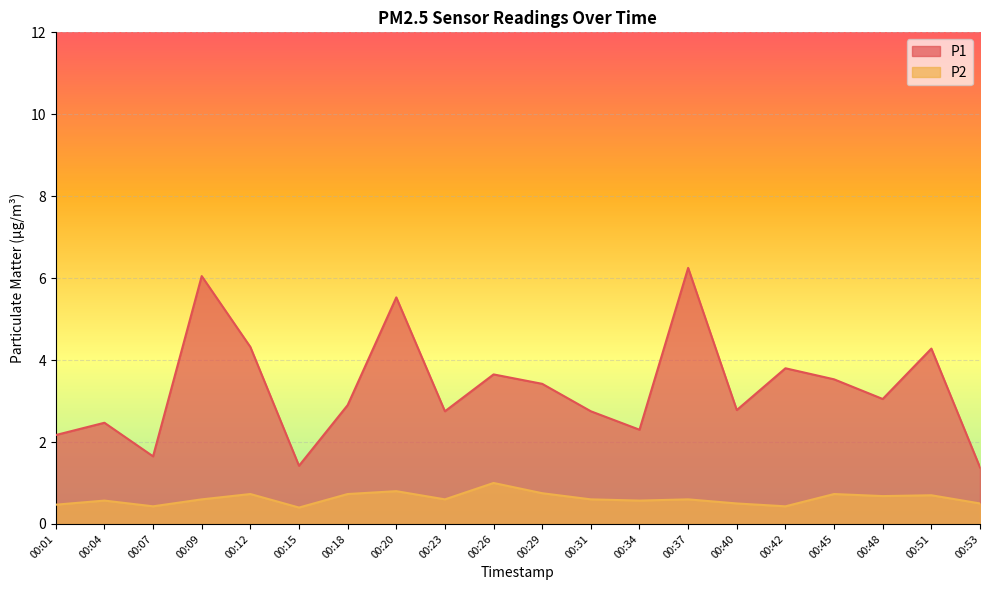

Rank the series by their maximum value, from highest to lowest.

P1, P2